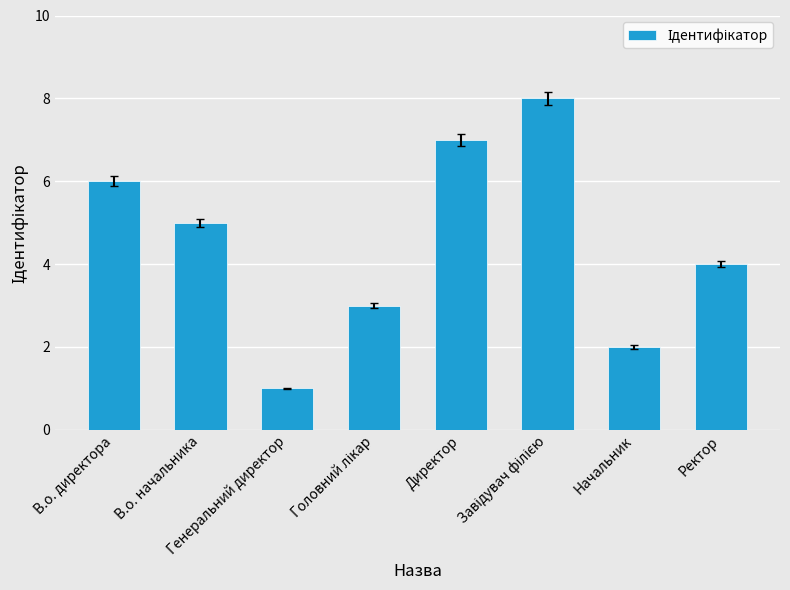

Count the number of data series in this chart.

1